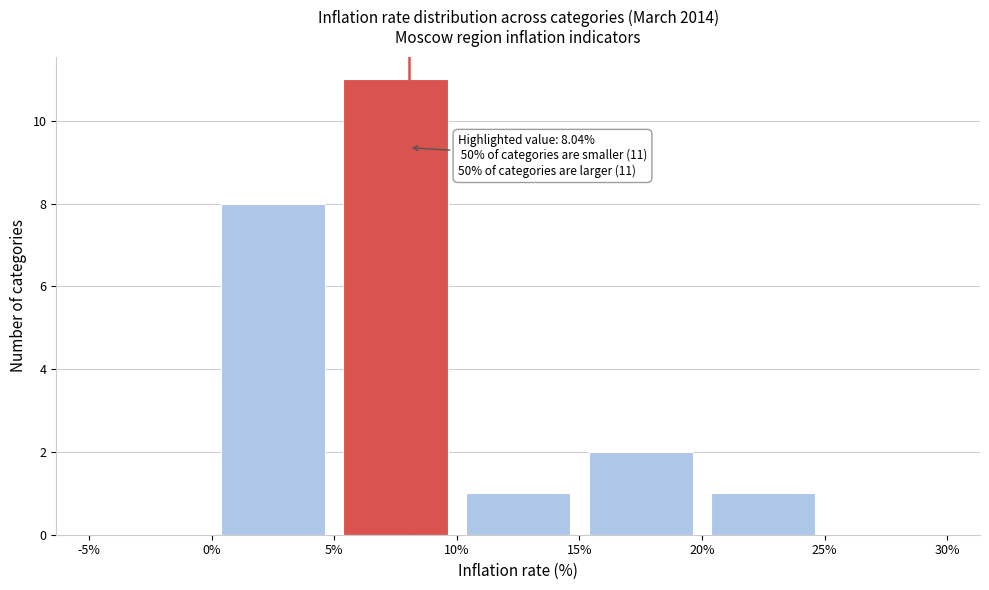

Which range on the x-axis has the tallest bar?

5% to 10%